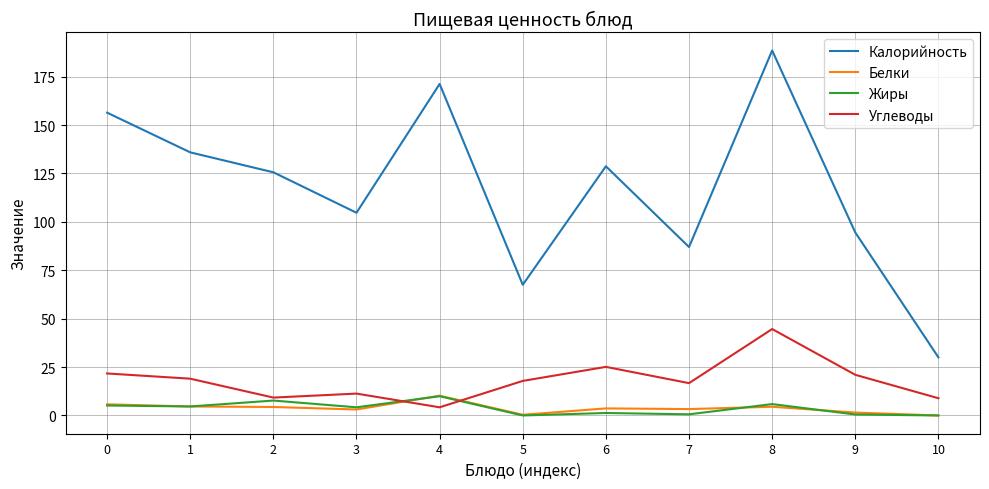

Between 1 and 8, which series saw the biggest shift?

Калорийность